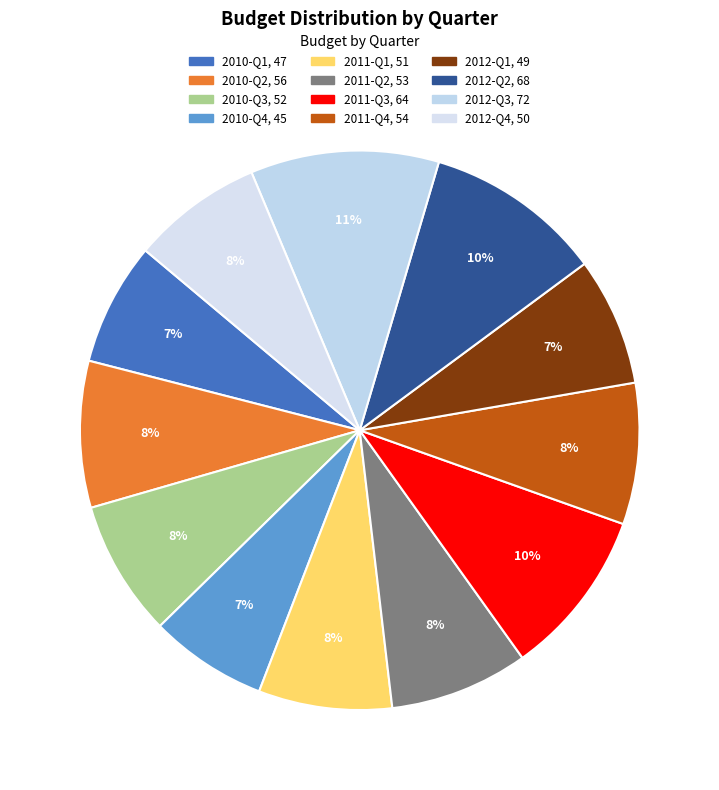

How many slices are in this pie chart?

12